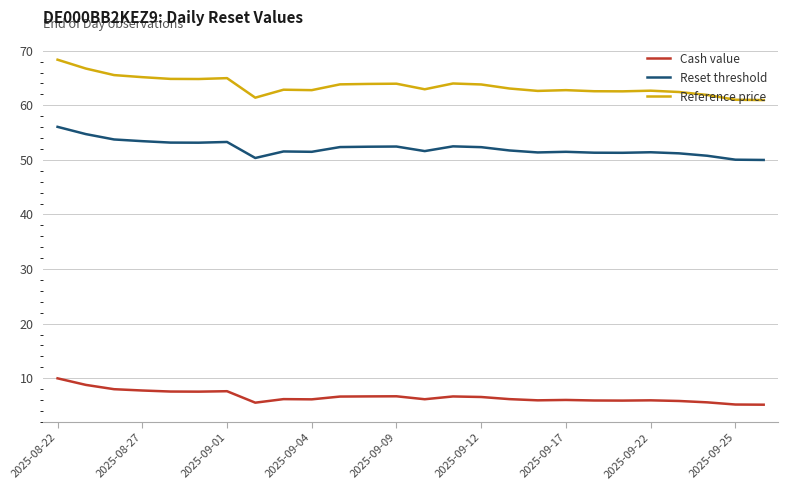

List the series in order of their overall mean, lowest first.

Cash value, Reset threshold, Reference price